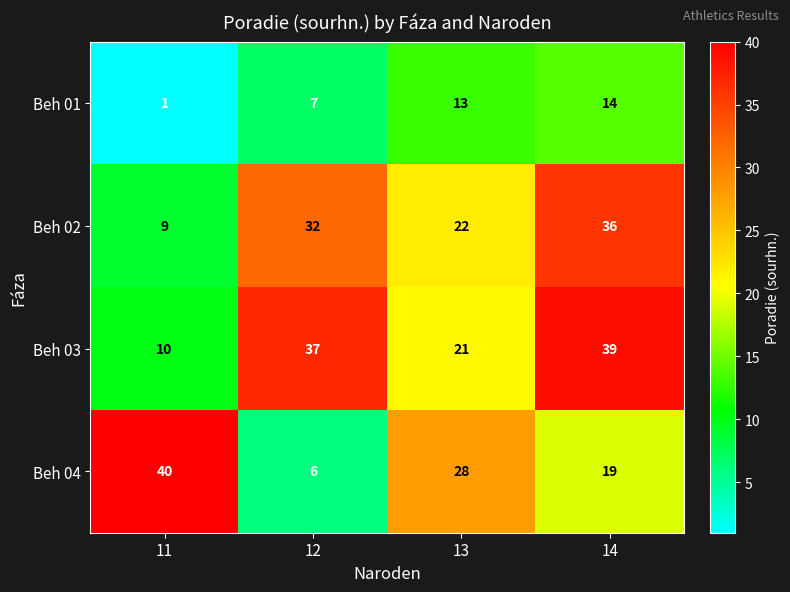

Which series has the largest total across all categories?

Beh 03